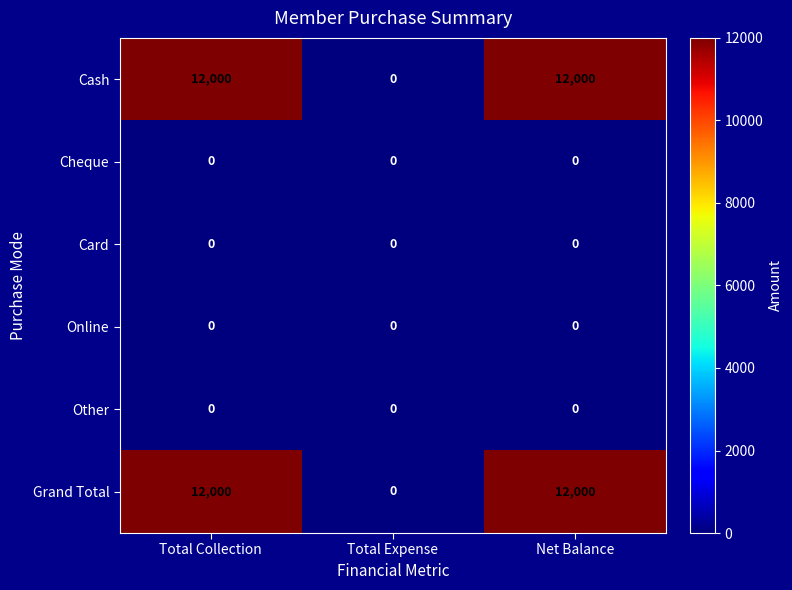

Reading right to left, transcribe all the data shown in this chart.

Cash: 12000	0	12000
Cheque: 0	0	0
Card: 0	0	0
Online: 0	0	0
Other: 0	0	0
Grand Total: 12000	0	12000